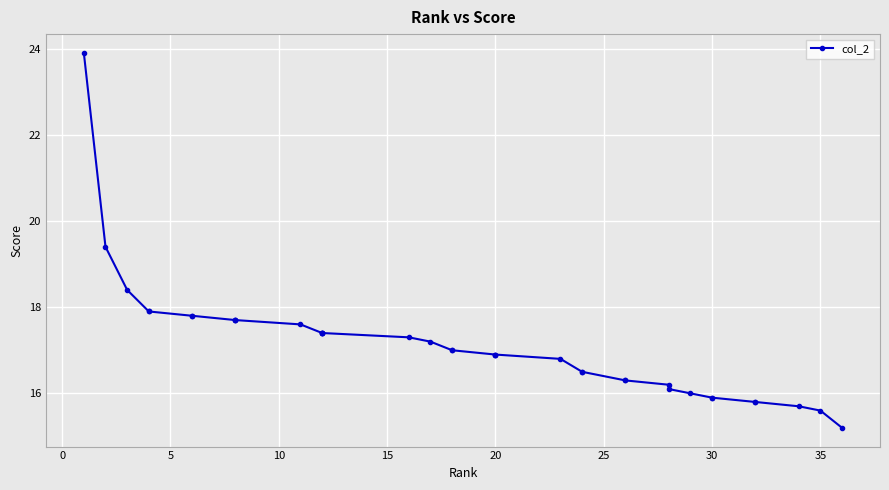

How many lines are shown in the chart?

1